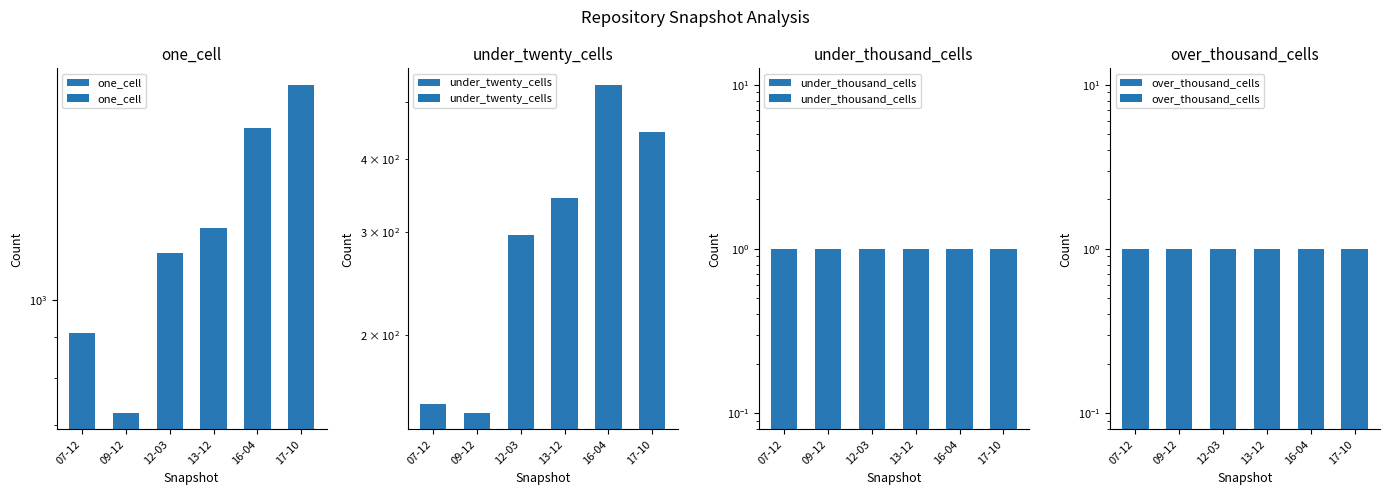

At which label is under_twenty_cells closest to 341?

13-12